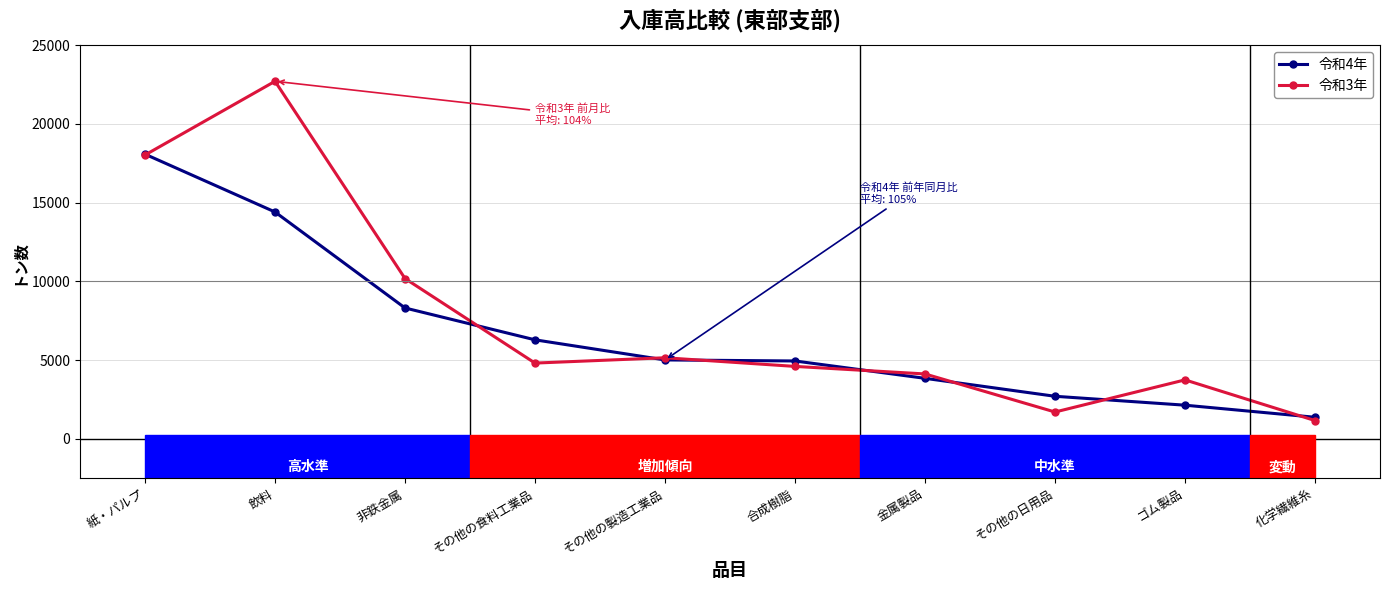

What is the maximum value for 令和4年?

18079